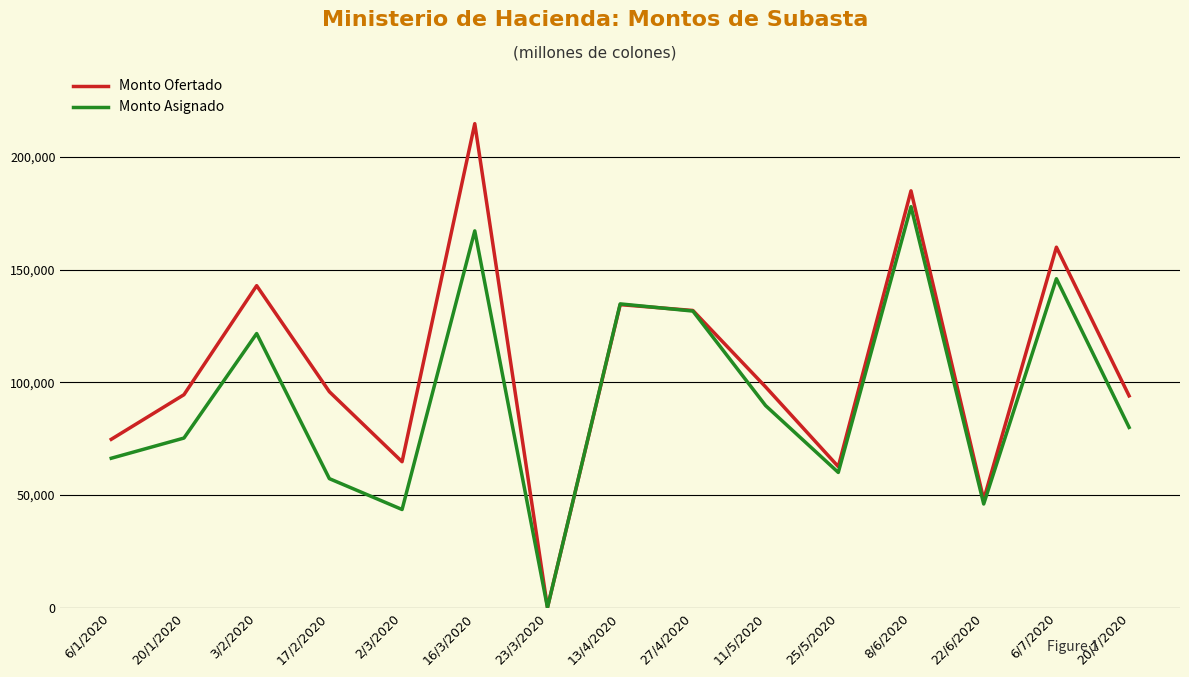

The value of Monto Ofertado at 20/7/2020 is 159066.4. True or false?

False